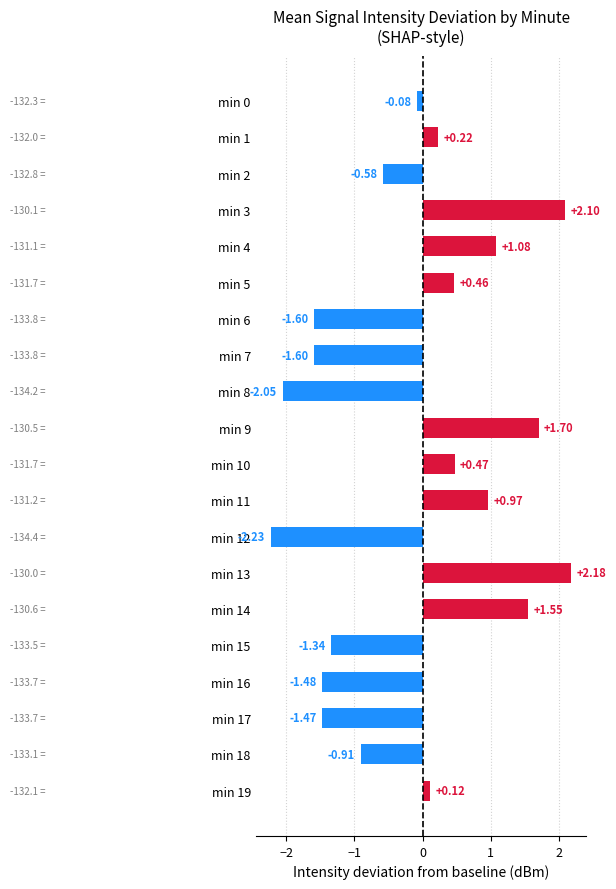

What is the change in value from min 10 to min 12?

-2.7